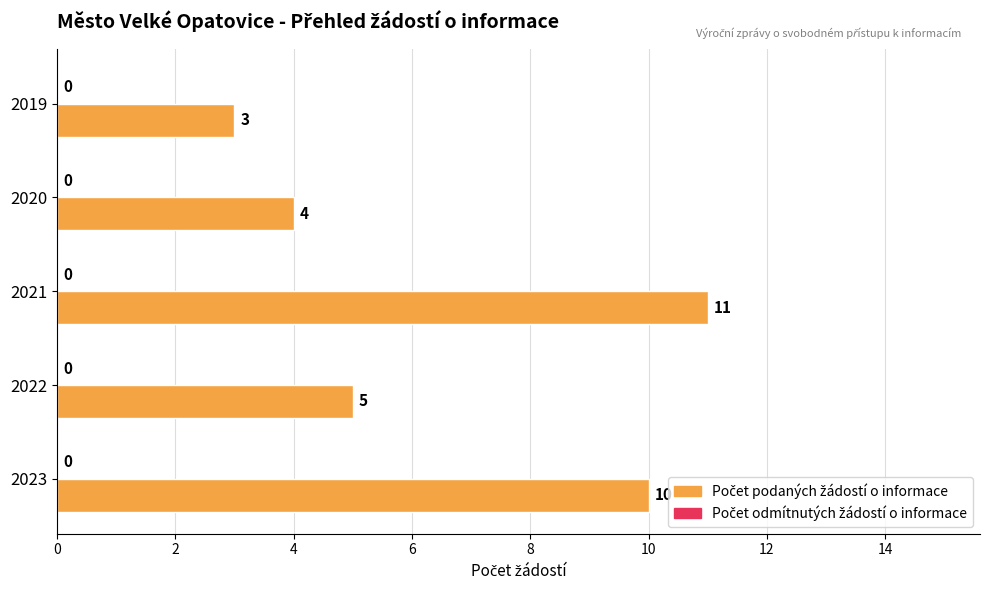

At which label is the value closest to 7?

2022